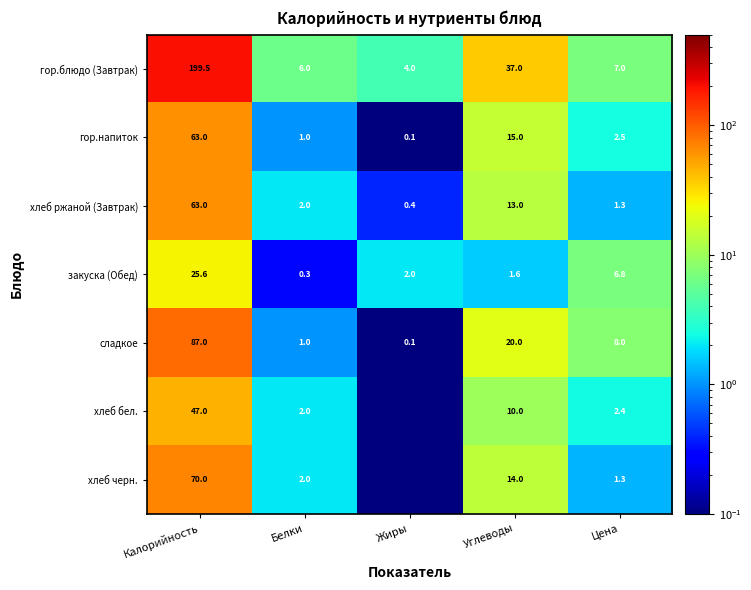

Is the value of хлеб ржаной (Завтрак) at Жиры greater than the value of закуска (Обед) at Белки?

Yes